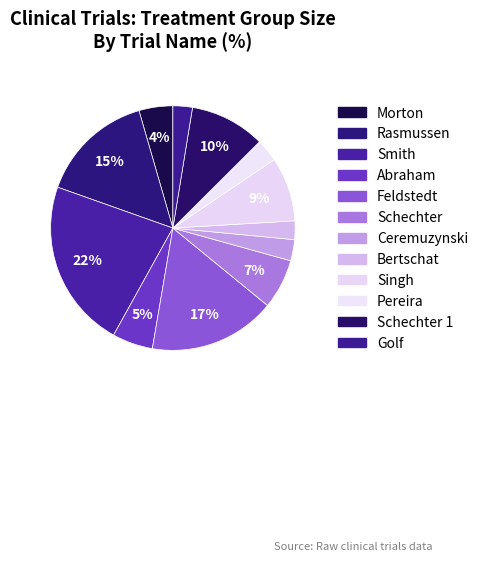

How many slices are in this pie chart?

12